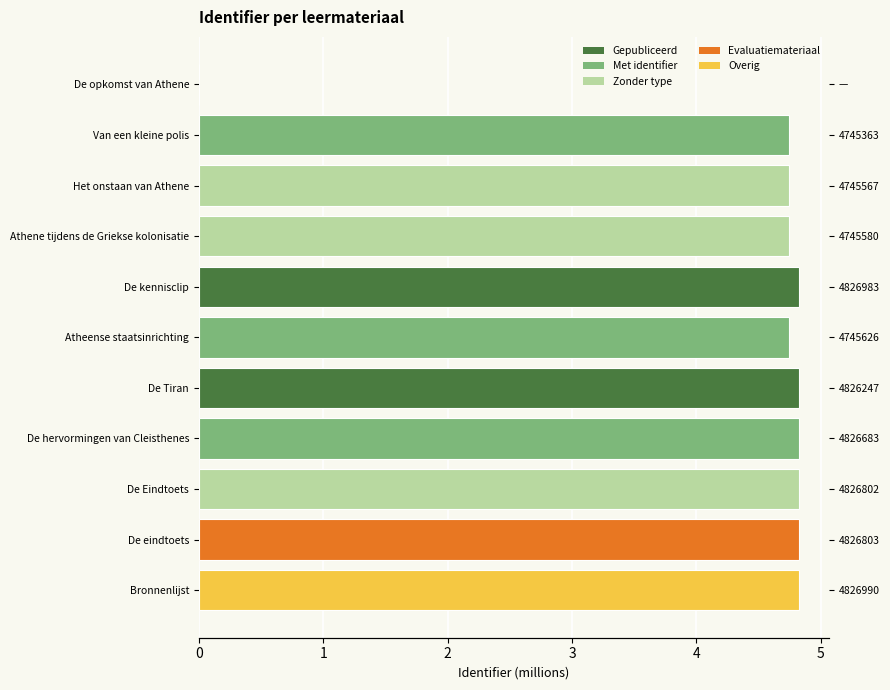

How many data points are less than 4?

1